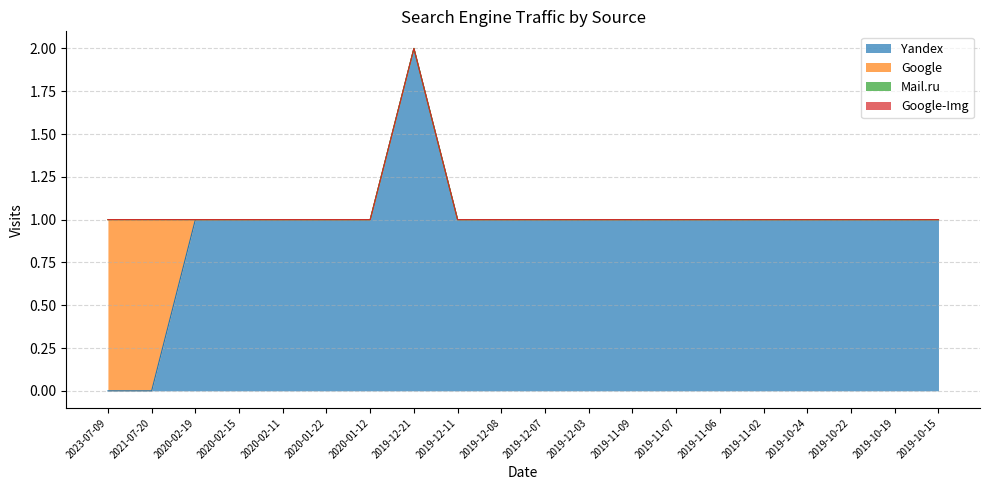

Reading right to left, list all the values displayed in this chart.

Yandex: 1	1	1	1	1	1	1	1	1	1	1	1	2	1	1	1	1	1	0	0
Google: 0	0	0	0	0	0	0	0	0	0	0	0	0	0	0	0	0	0	1	1
Mail.ru: 0	0	0	0	0	0	0	0	0	0	0	0	0	0	0	0	0	0	0	0
Google-Img: 0	0	0	0	0	0	0	0	0	0	0	0	0	0	0	0	0	0	0	0